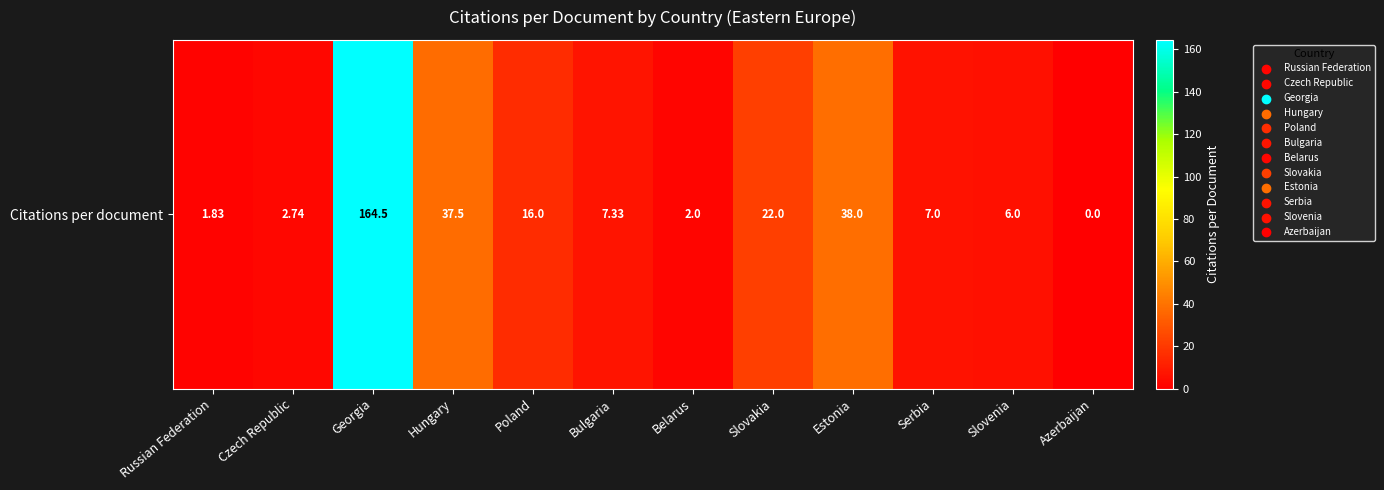

Reading left to right, list all the values displayed in this chart.

Russian Federation=1.8	Czech Republic=2.7	Georgia=164.5	Hungary=37.5	Poland=16.0	Bulgaria=7.3	Belarus=2.0	Slovakia=22.0	Estonia=38.0	Serbia=7.0	Slovenia=6.0	Azerbaijan=0.0